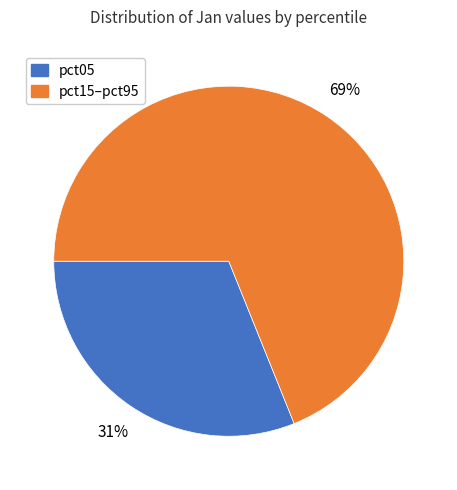

To the nearest percent, what is the average slice percentage?

50%